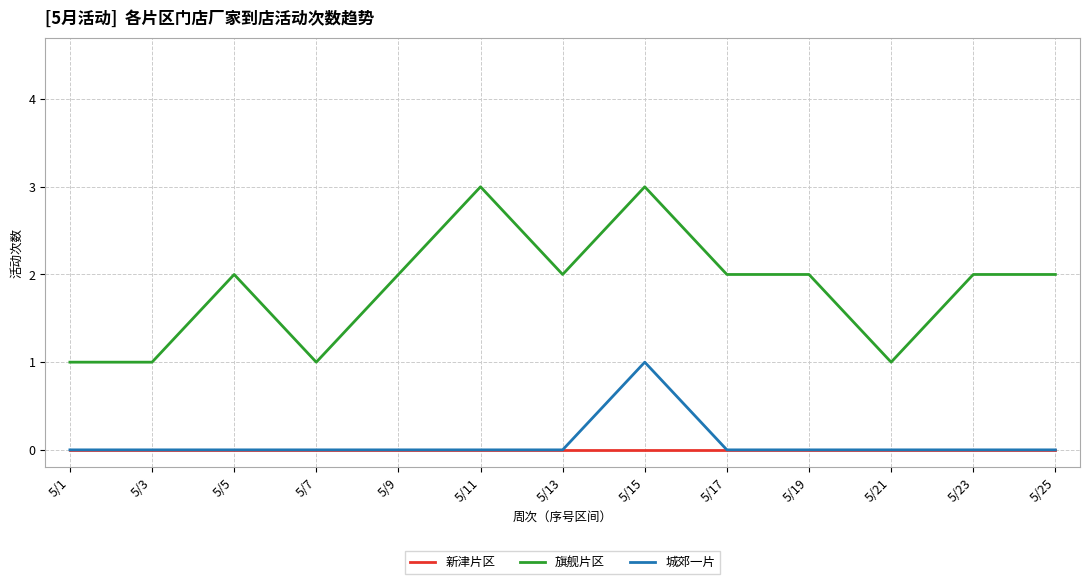

How many categories are shown in the chart?

13